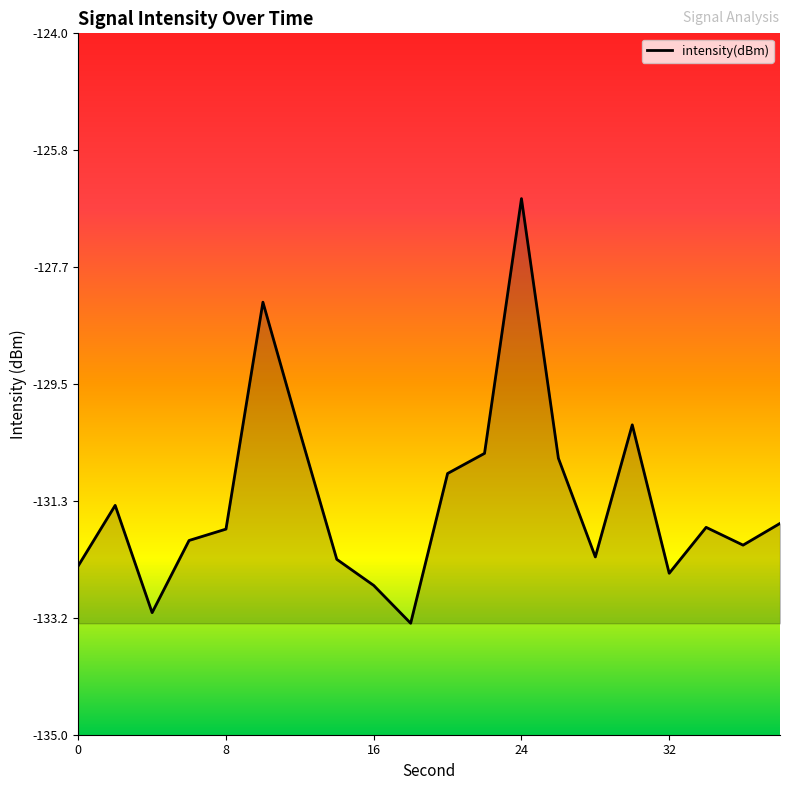

How many values exceed -131?

7